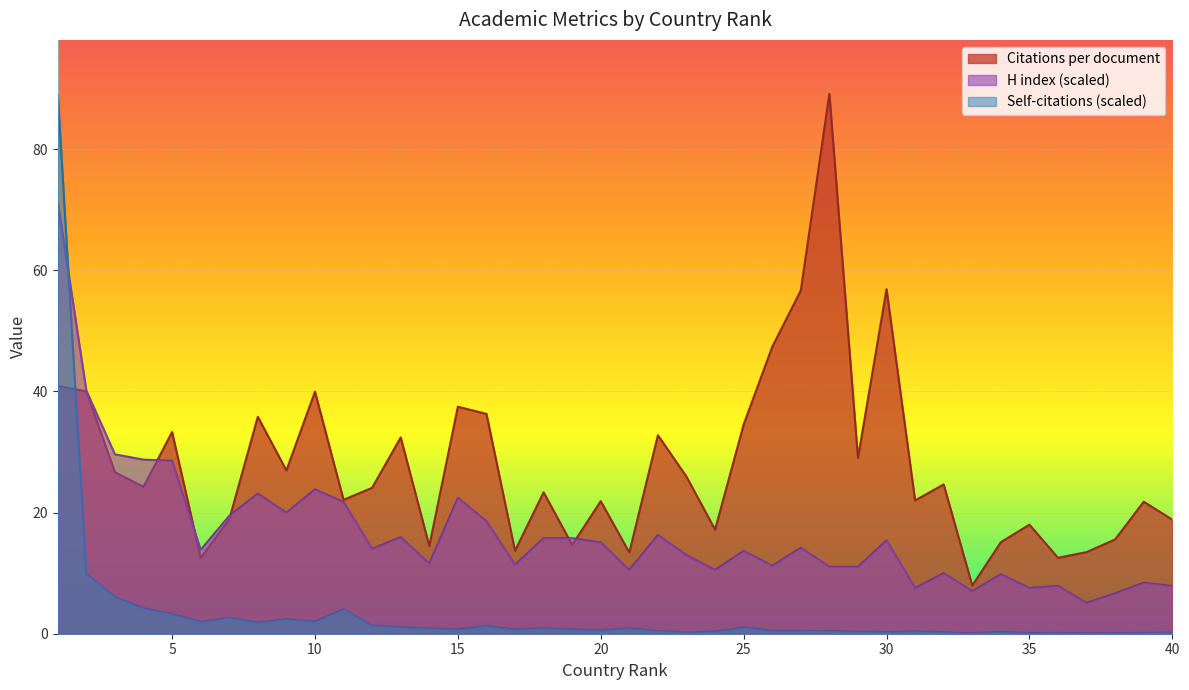

Is the value of Citations per document at 37 greater than the value of Self-citations at 30?

Yes